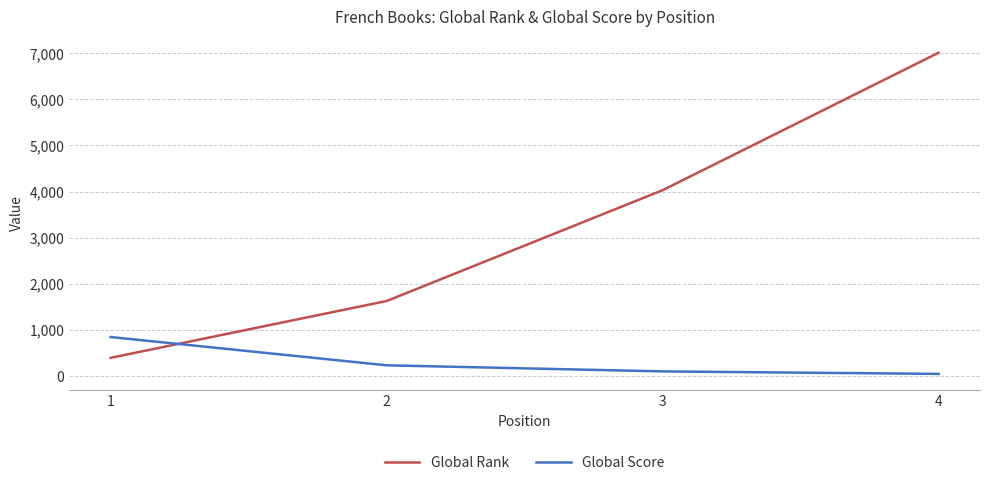

Reading left to right, transcribe all the data shown in this chart.

Global Rank: 396	1628	4029	7009
Global Score: 847	234	102	48